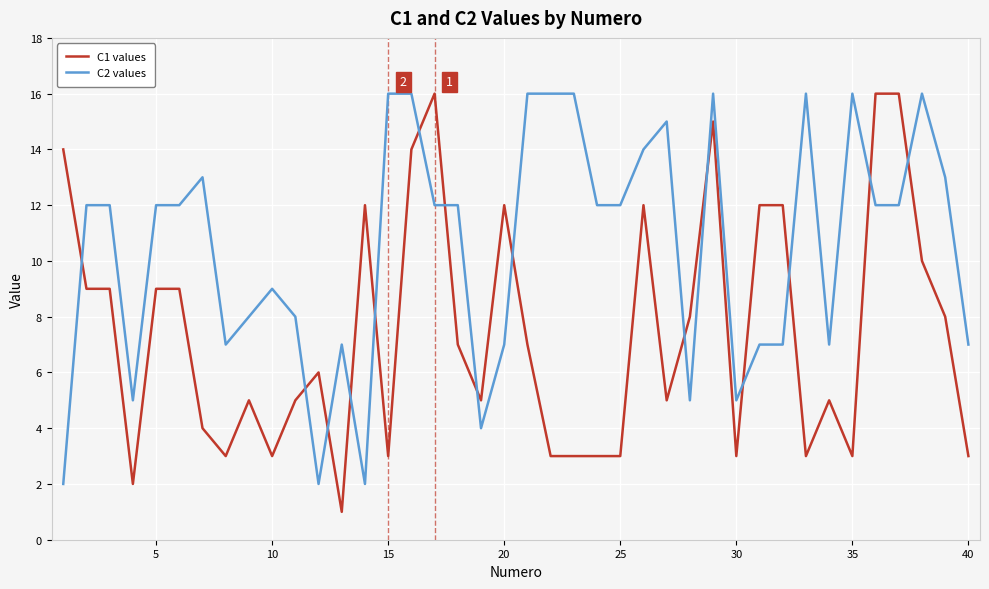

What is the average value of the C1 values series?

7